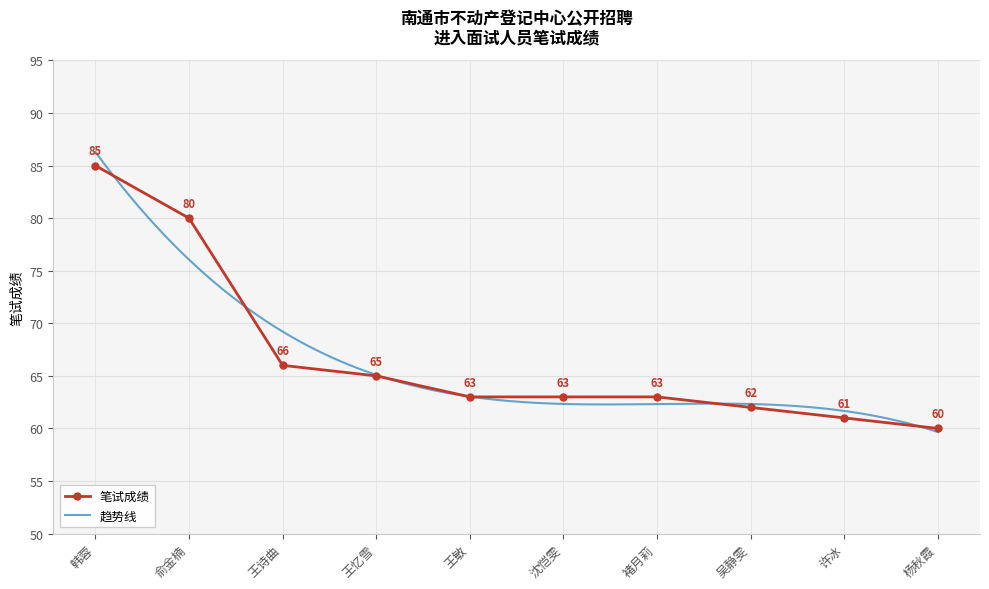

What is the label of the 1st point from the right?

杨秋霞